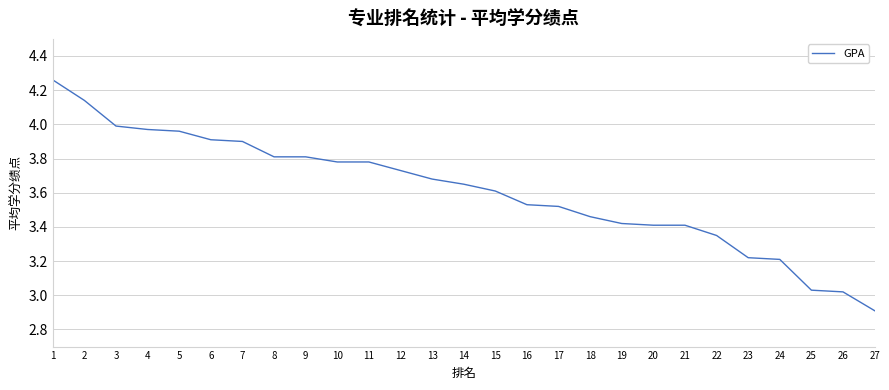

What is the ratio of the value at 16 to the value at 13?

1.0